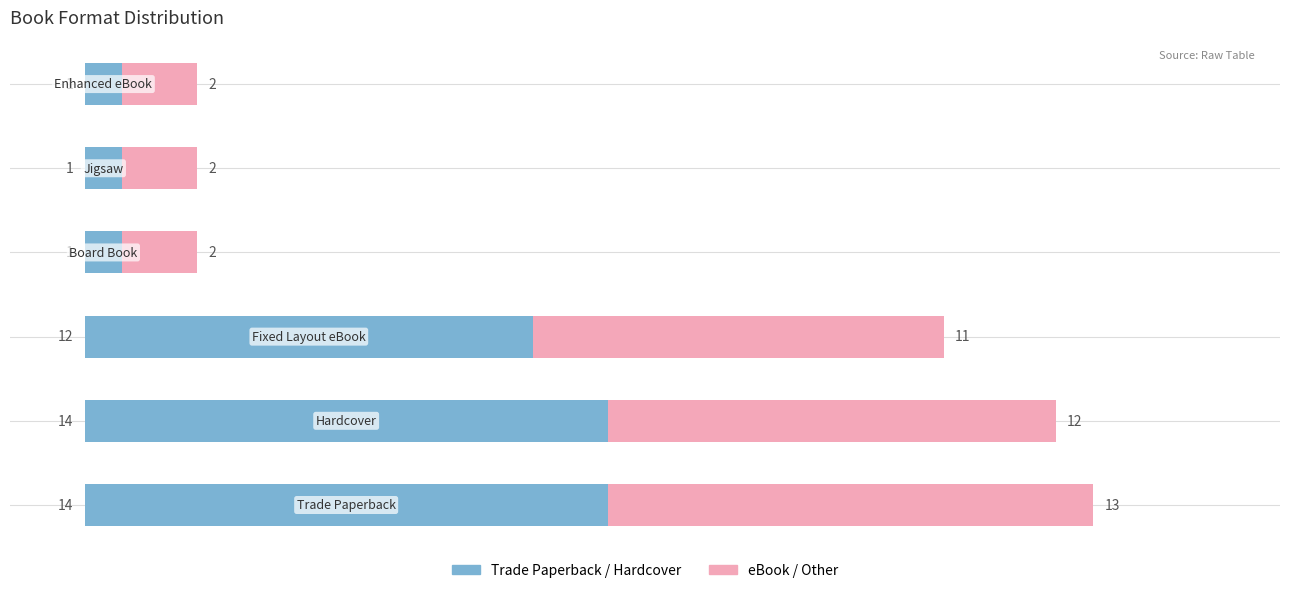

What is the maximum value for Trade Paperback / Hardcover?

14